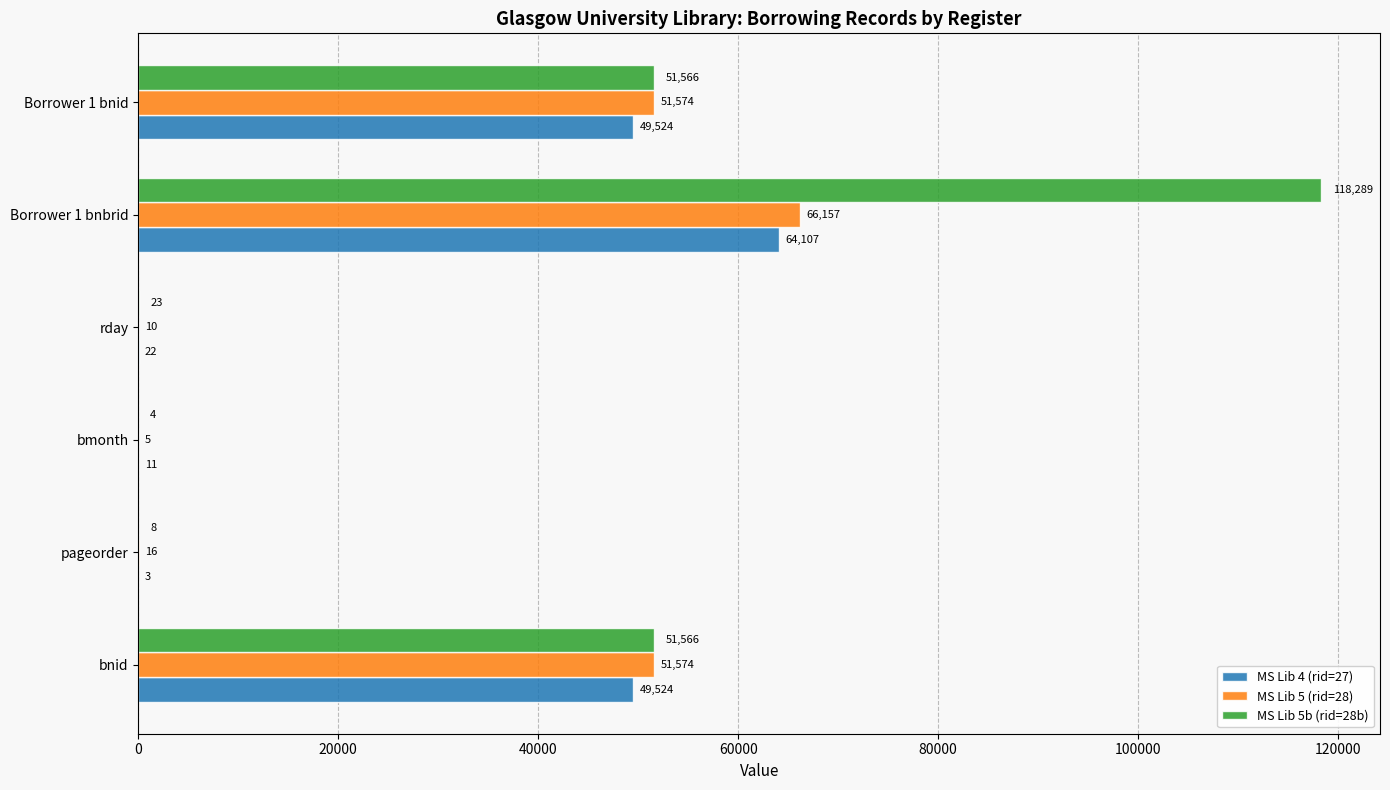

The MS Lib 5 (rid=28) series shows 66157 at Borrower 1 bnbrid. True or false?

True